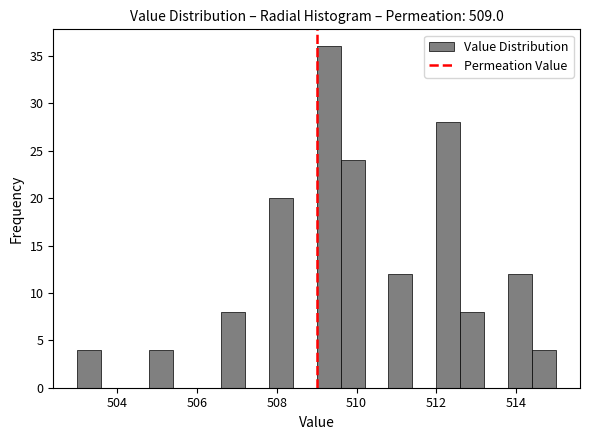

Read against the x-axis, roughly where is the centre of the tallest bar?

509.4